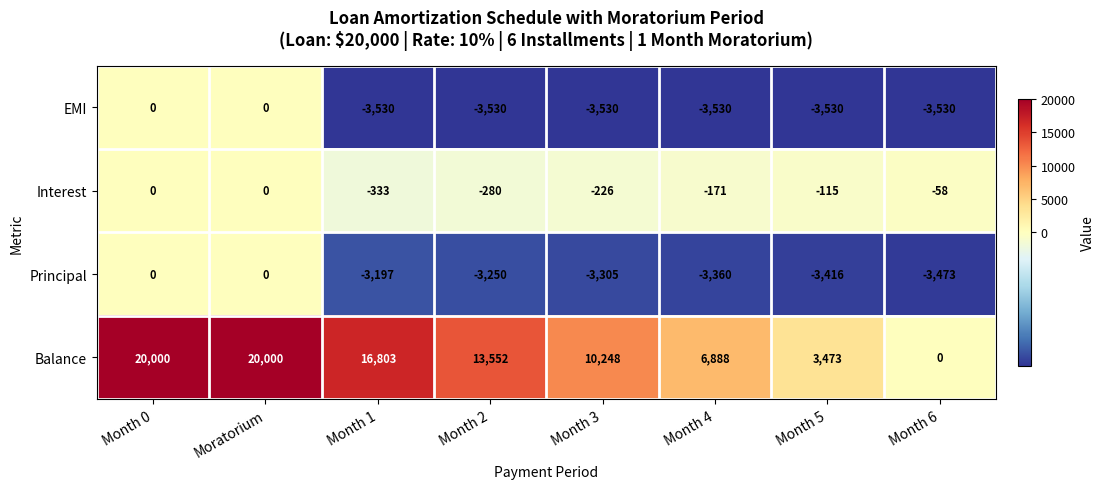

What is the minimum value shown in the chart?

-3530